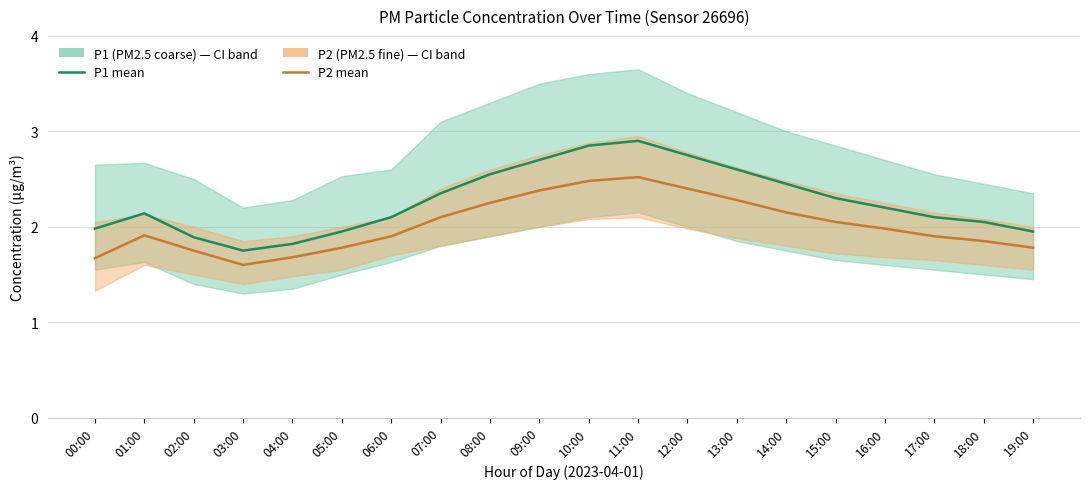

What are all the series names shown in the legend?

P1 mean, P2 mean